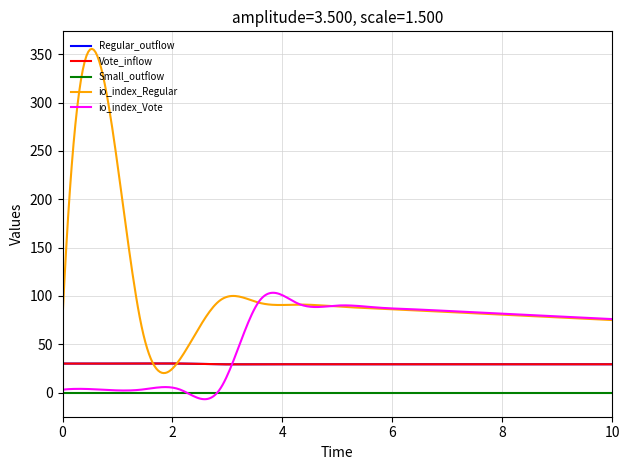

Is this an area chart (filled region under the line)?

No